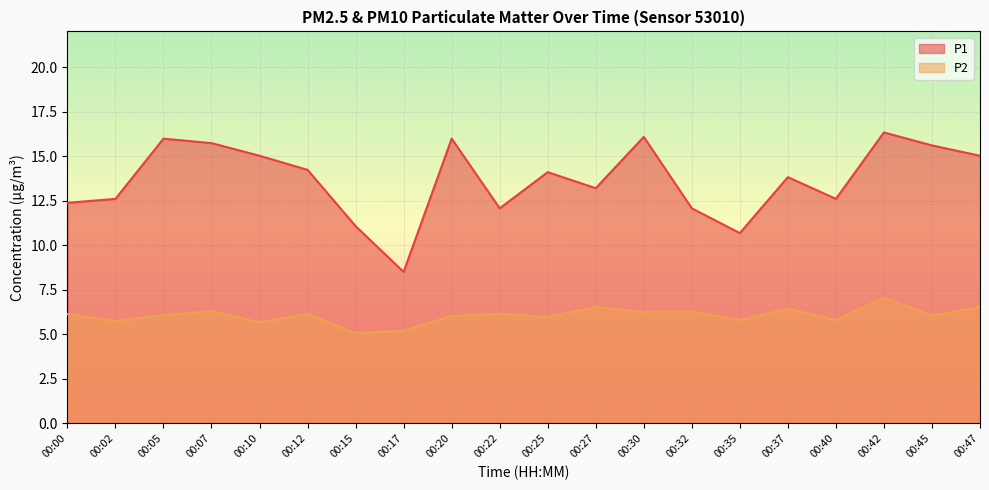

Reading left to right, what are all the values shown in this chart?

P1: 00:00=12.4	00:02=12.6	00:05=16.0	00:07=15.7	00:10=15.0	00:12=14.2	00:15=11.1	00:17=8.5	00:20=16.0	00:22=12.1	00:25=14.1	00:27=13.2	00:30=16.1	00:32=12.1	00:35=10.7	00:37=13.8	00:40=12.6	00:42=16.3	00:45=15.6	00:47=15.0
P2: 00:00=6.1	00:02=5.8	00:05=6.1	00:07=6.3	00:10=5.7	00:12=6.1	00:15=5.1	00:17=5.2	00:20=6.0	00:22=6.2	00:25=6.0	00:27=6.5	00:30=6.2	00:32=6.3	00:35=5.8	00:37=6.4	00:40=5.8	00:42=7.0	00:45=6.0	00:47=6.5